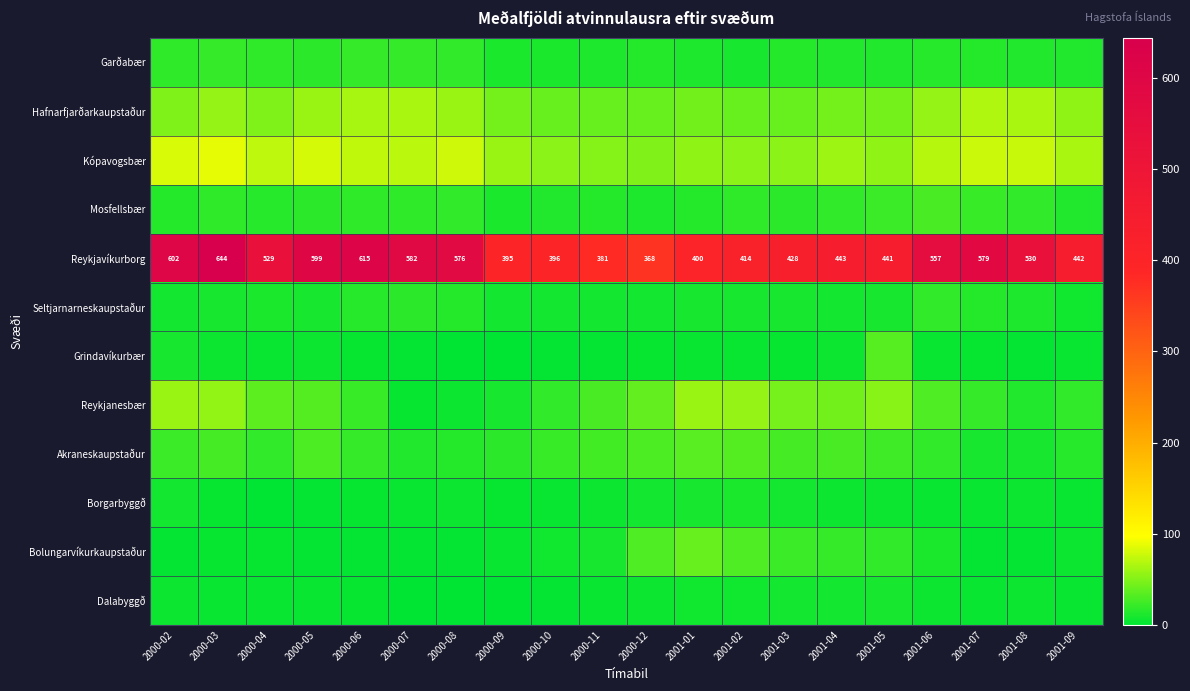

What is the average value of the Reykjavíkurborg series?

496